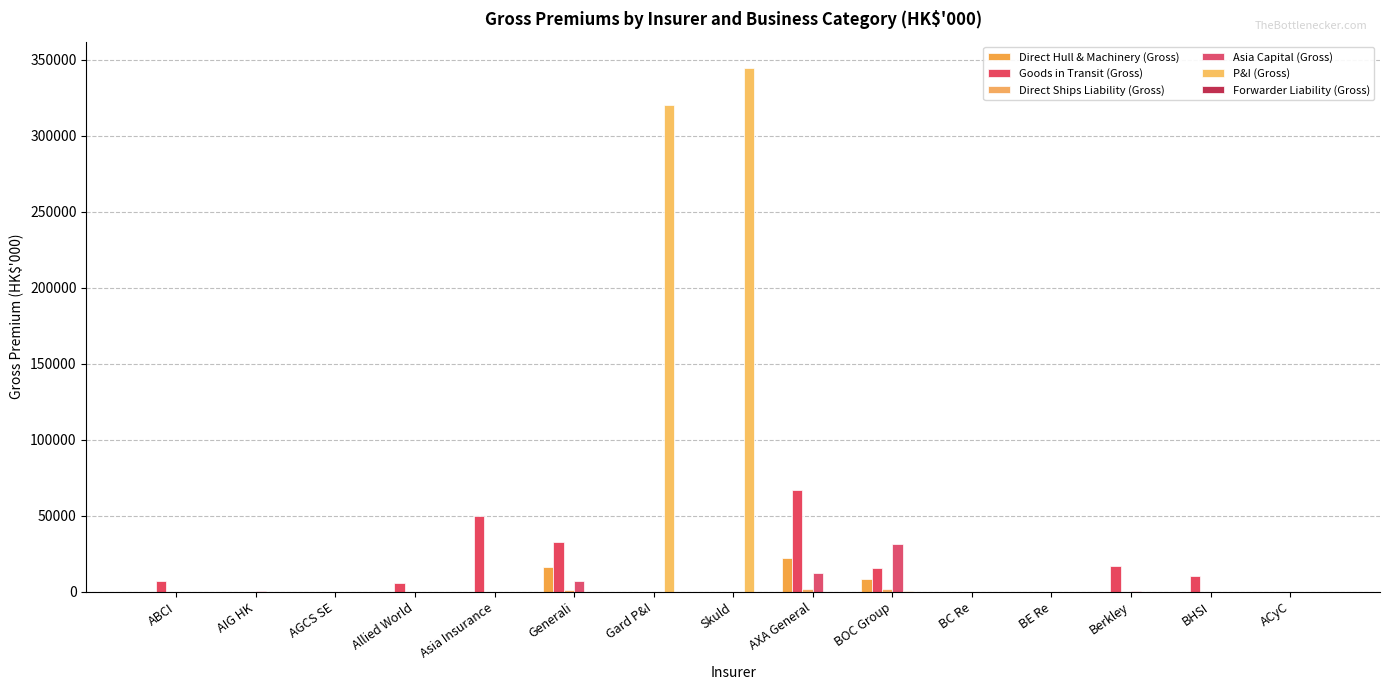

Reading left to right, what are all the values shown in this chart?

Direct Hull & Machinery (Gross): 0	0	0	4	0	16030	0	0	22480	8212	0	0	0	0	0
Goods in Transit (Gross): 7378	0	0	5515	50171	33060	0	0	67085	15365	166	123	17239	10495	0
Direct Ships Liability (Gross): 0	0	0	0	0	1226	0	0	1920	1563	0	0	0	0	0
Asia Capital (Gross): 0	758	0	0	0	7239	0	0	12356	31234	83	85	678	0	0
P&I (Gross): 0	0	0	0	0	0	319956	344709	0	302	0	0	0	0	0
Forwarder Liability (Gross): 0	0	0	0	0	0	0	0	0	0	0	0	0	0	0